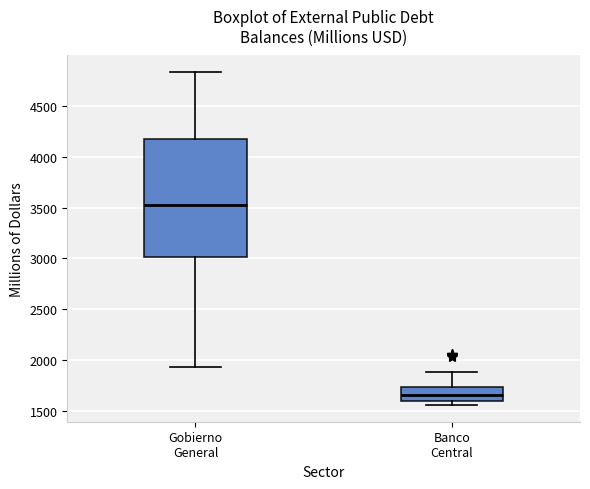

Where does the upper whisker of the box for Gobierno General end on the y-axis? The values are not printed on the chart, so give them approximately, as read against the axis.

4850